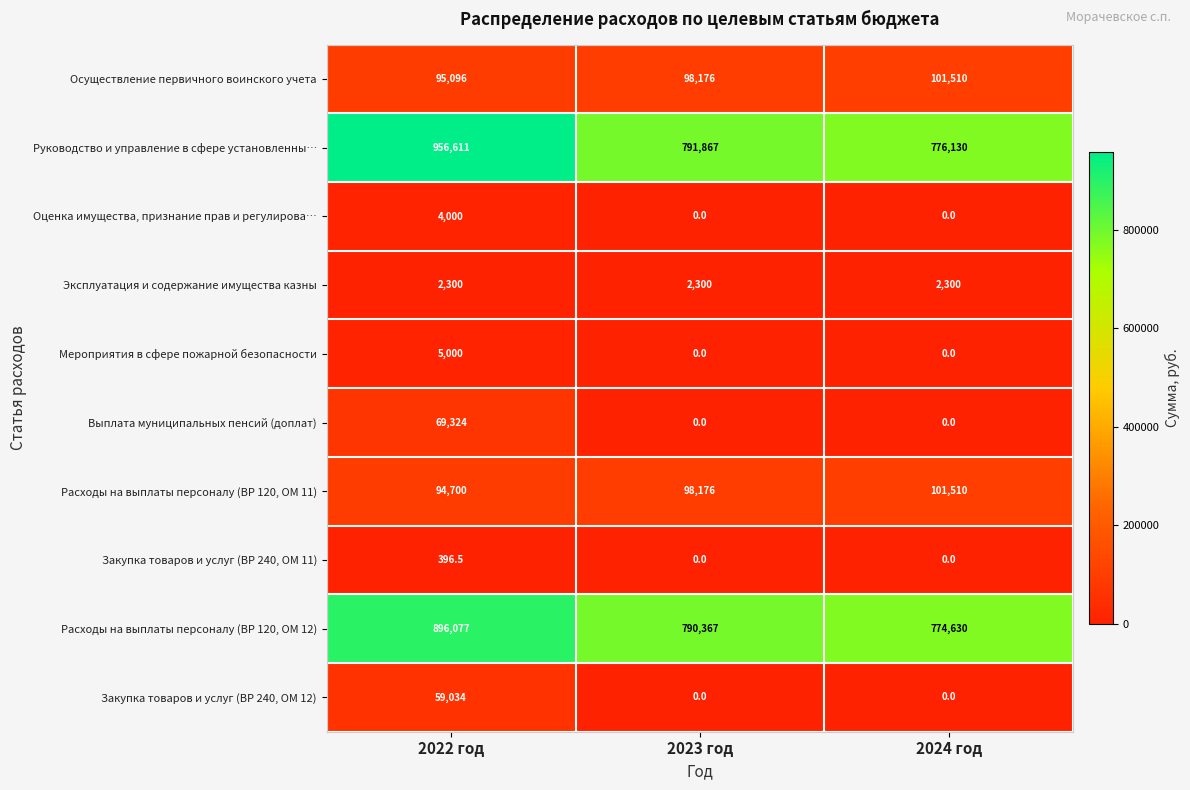

True or false: Осуществление первичного воинского учета has a value of 155895.8 at 2022 год.

False